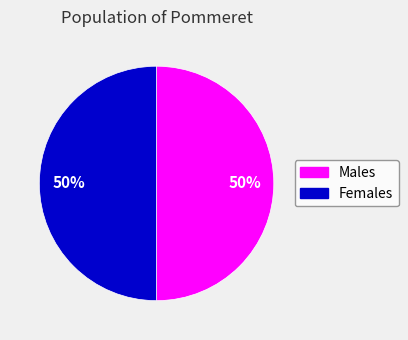

Count the number of slices in the pie.

2